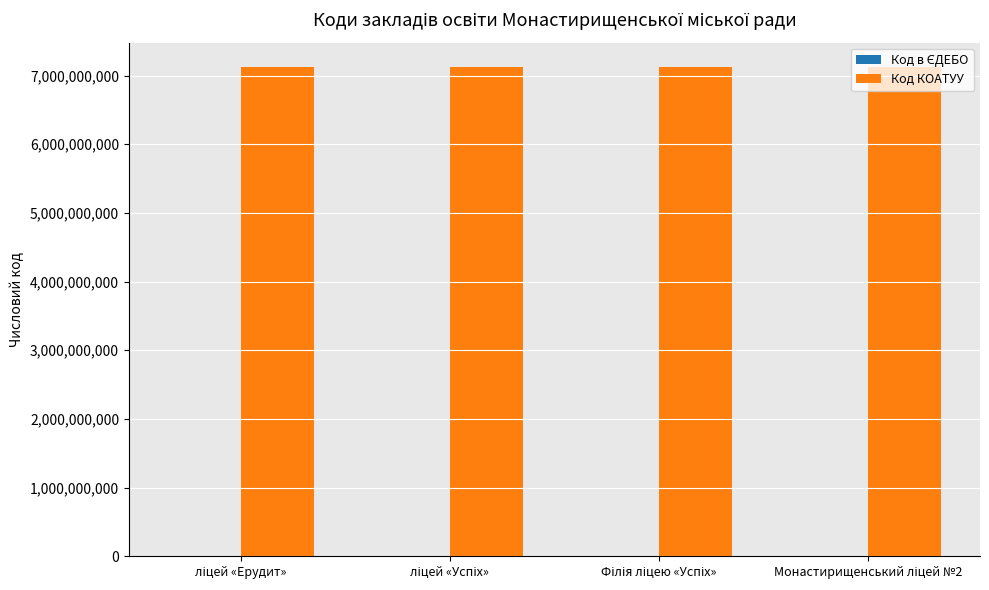

What is the sum of all Код КОАТУУ values?

28493640400